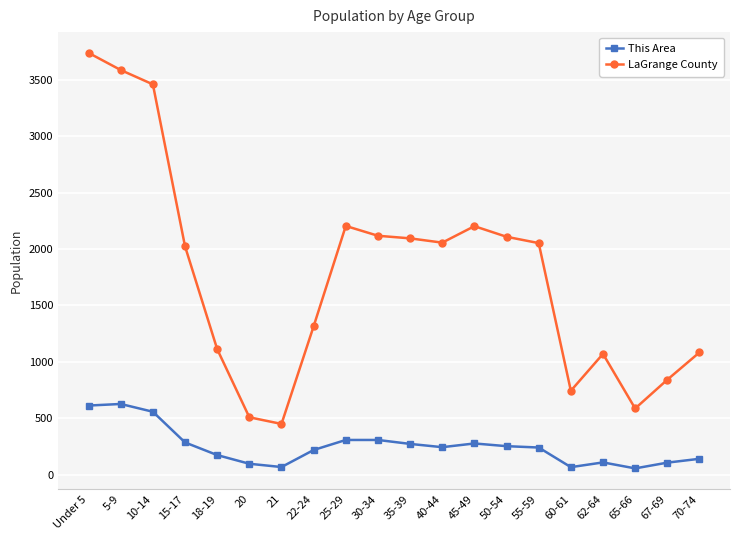

How many lines are shown in the chart?

2